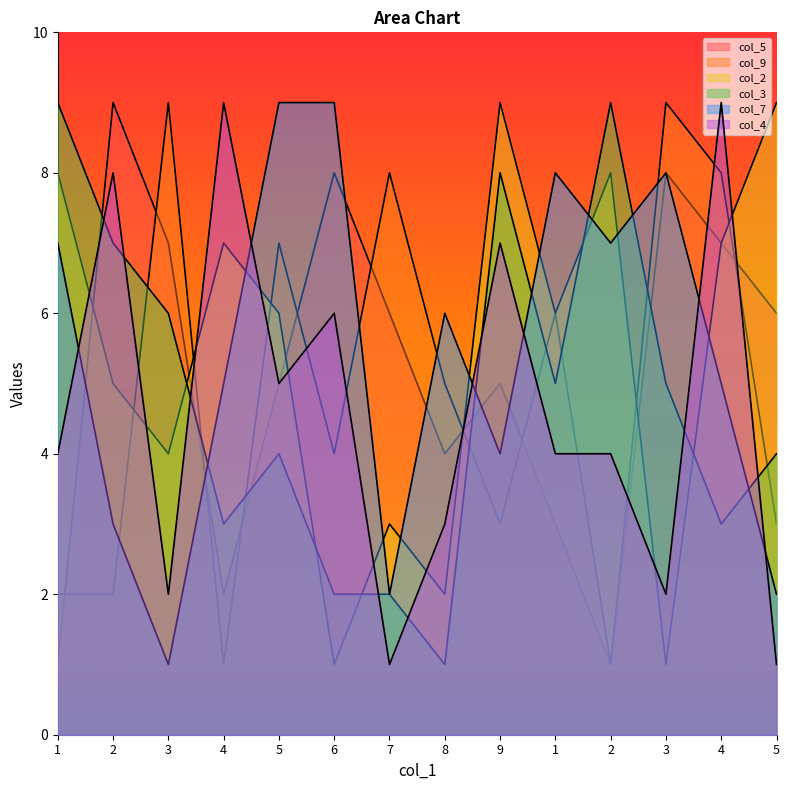

At which label does col_7 first exceed 6?

1